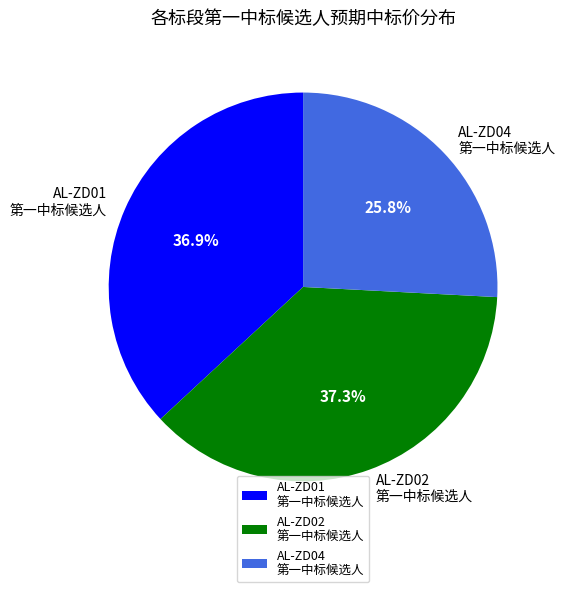

Is there any slice that represents more than half of the pie?

No